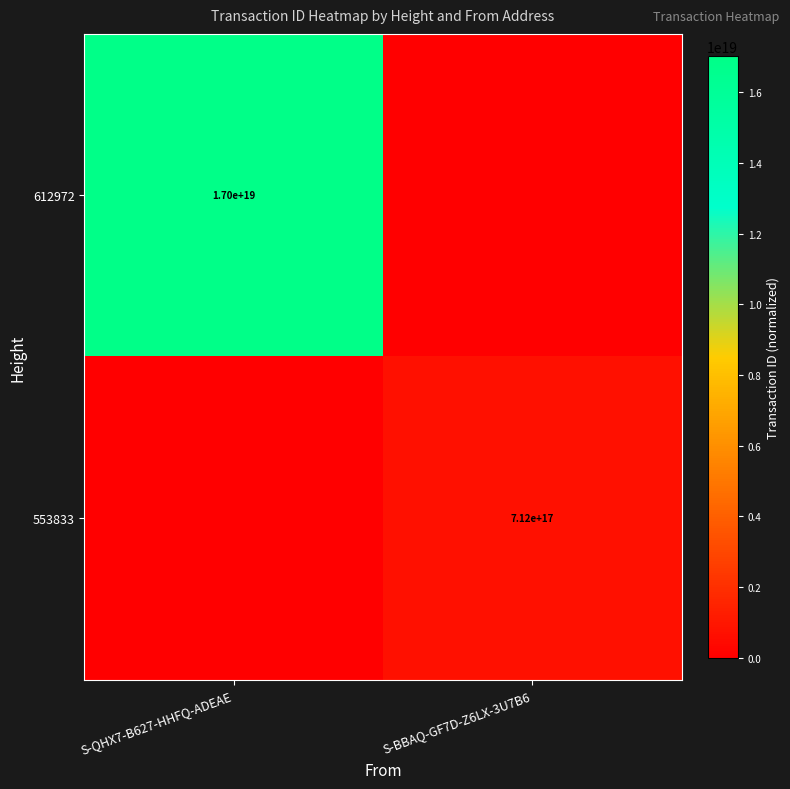

Is it true that 553833 equals 1081297718985650304 at S-BBAQ-GF7D-Z6LX-3U7B6?

False